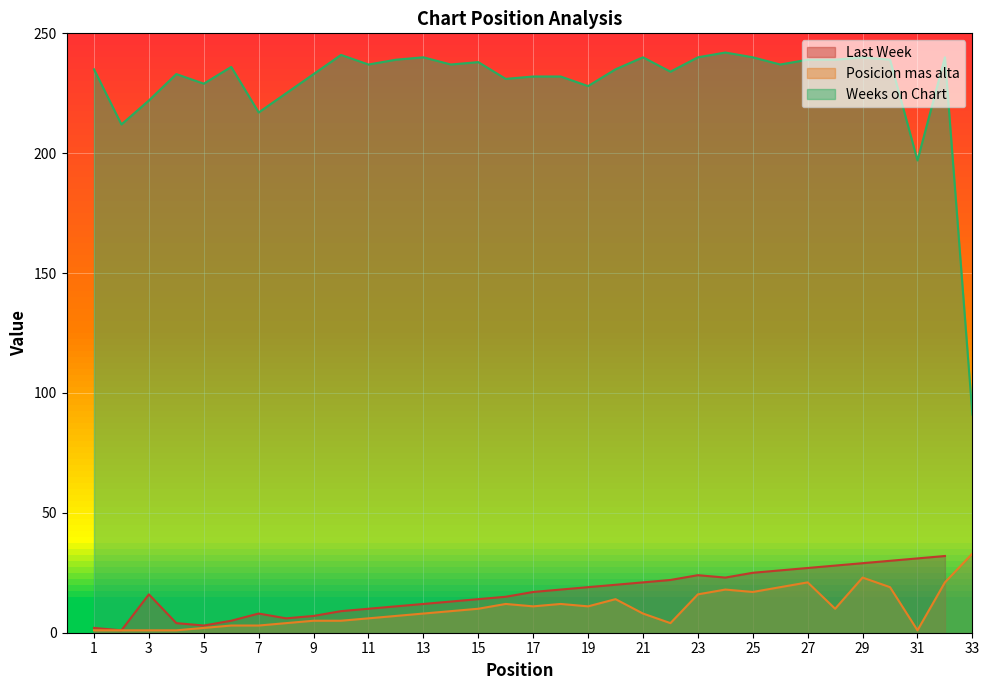

The value of Weeks on Chart at 5 is 92. True or false?

False